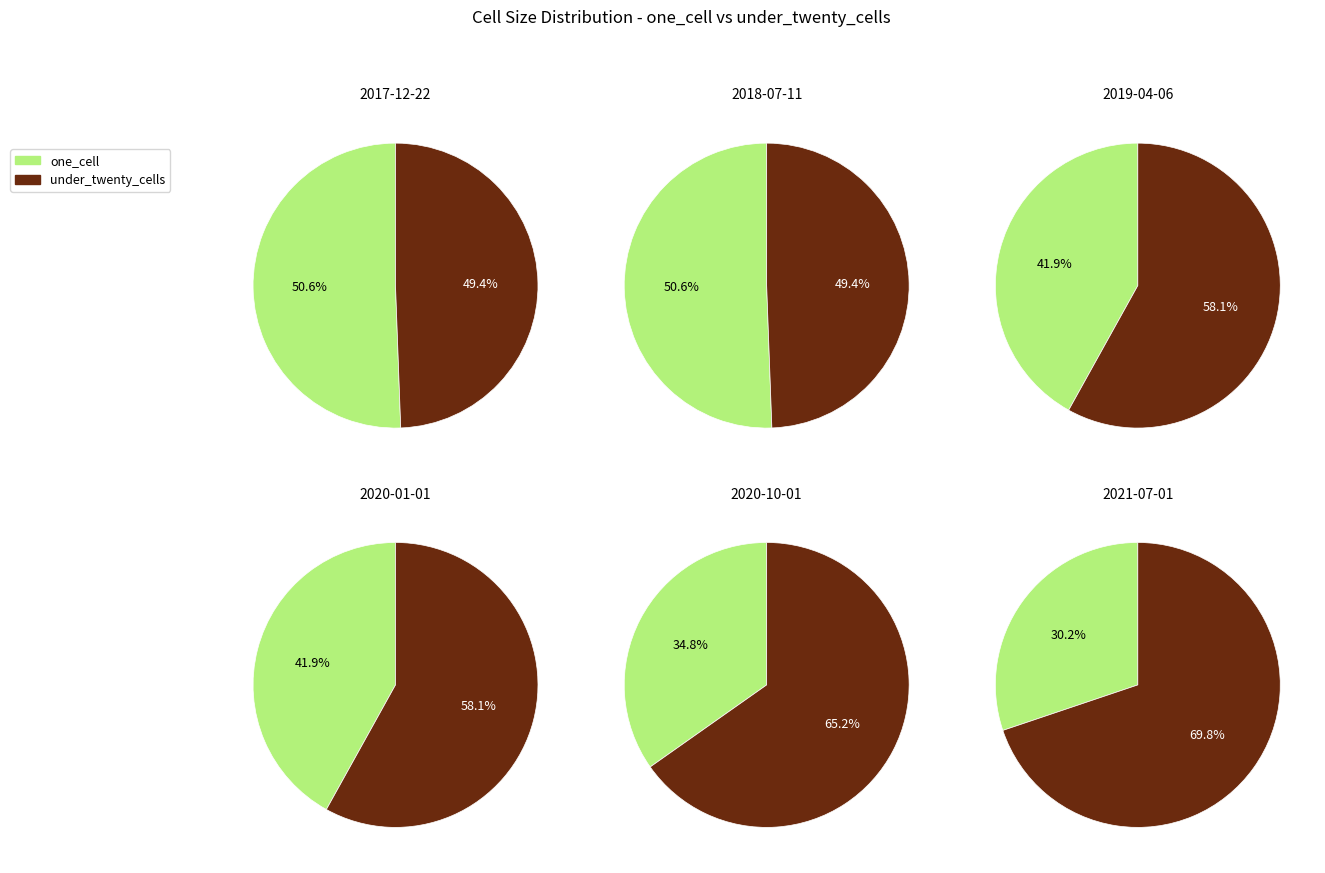

Which series has the widest spread of values?

under_twenty_cells